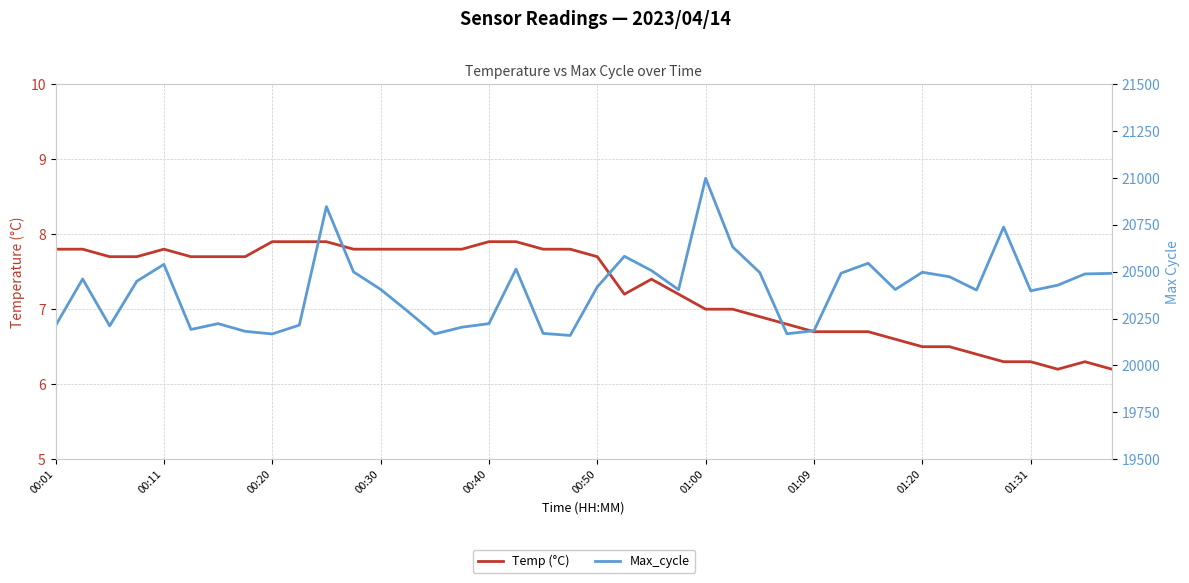

What is the difference between the Max_cycle values at 16 and 31?

182.0